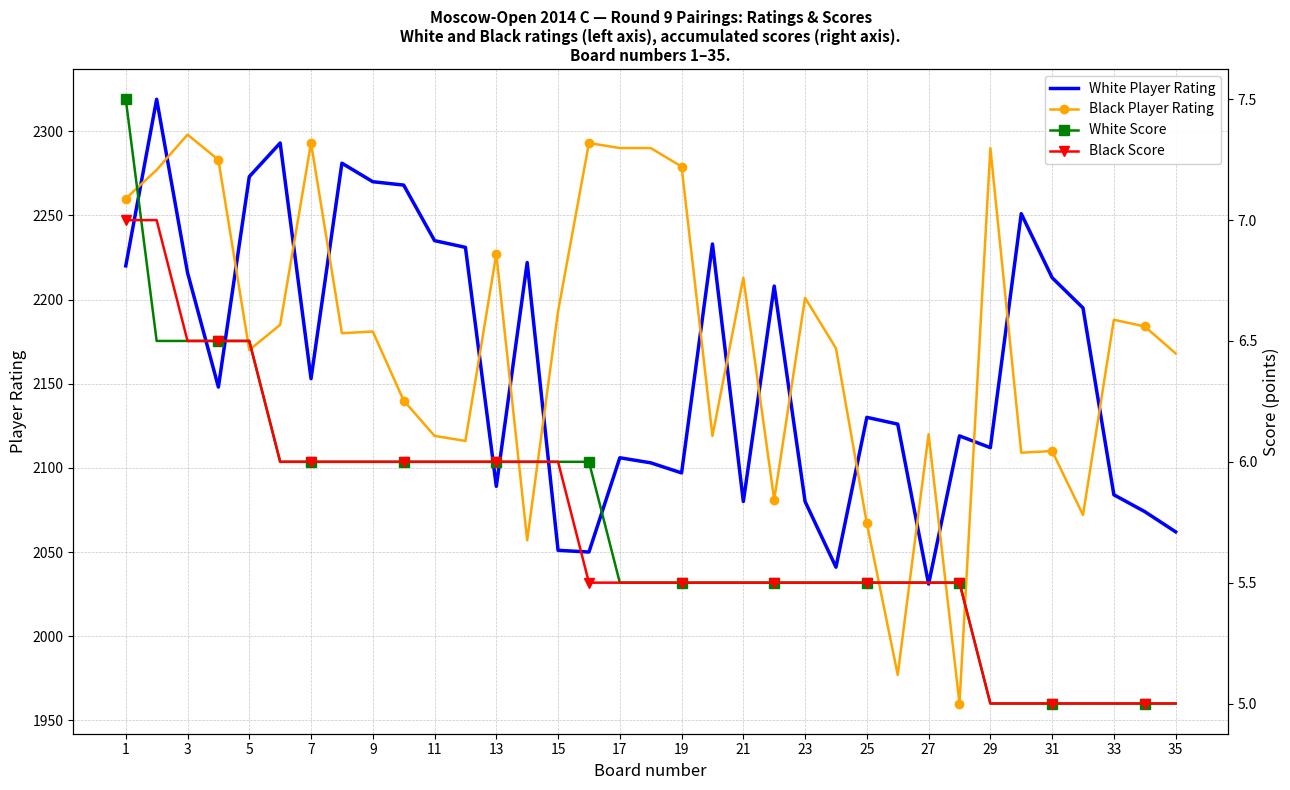

At which label does White Player Rating first exceed 2148?

1